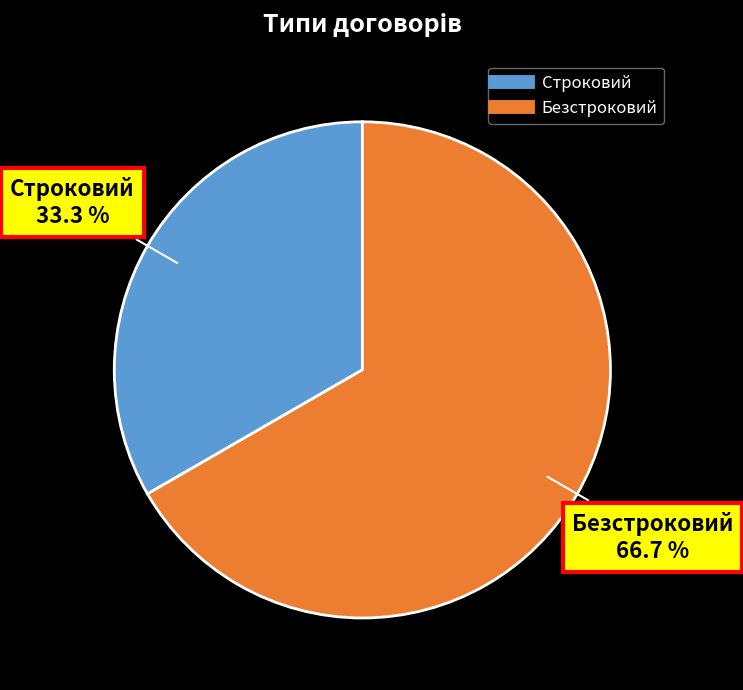

To the nearest percent, what is the average slice percentage?

50%